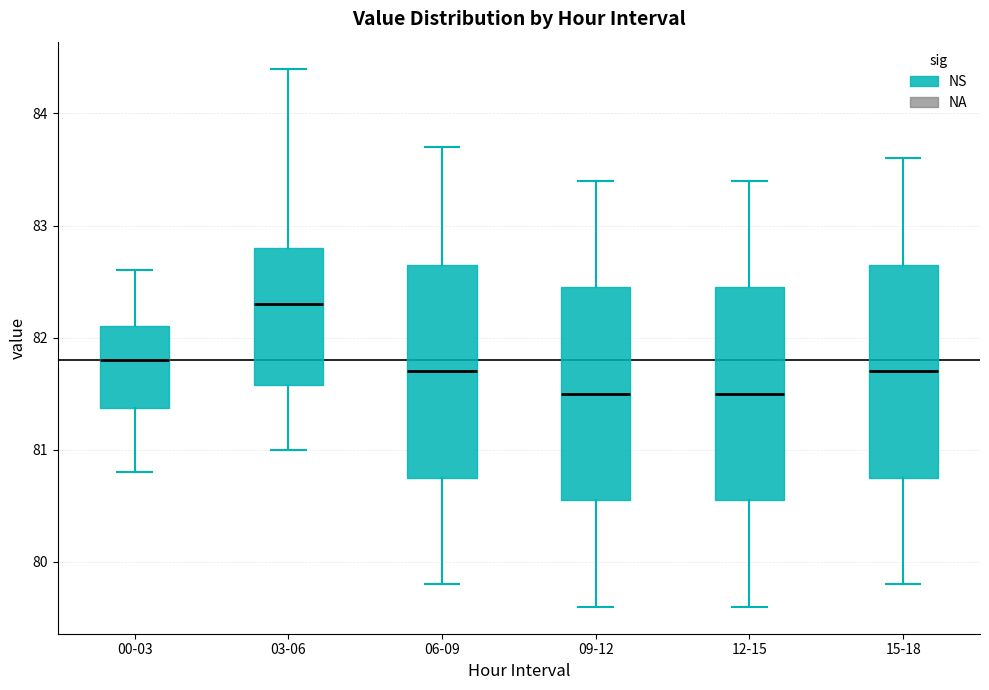

Where does the median line of the box for 12-15 sit on the y-axis? The values are not printed on the chart, so give them approximately, as read against the axis.

81.5